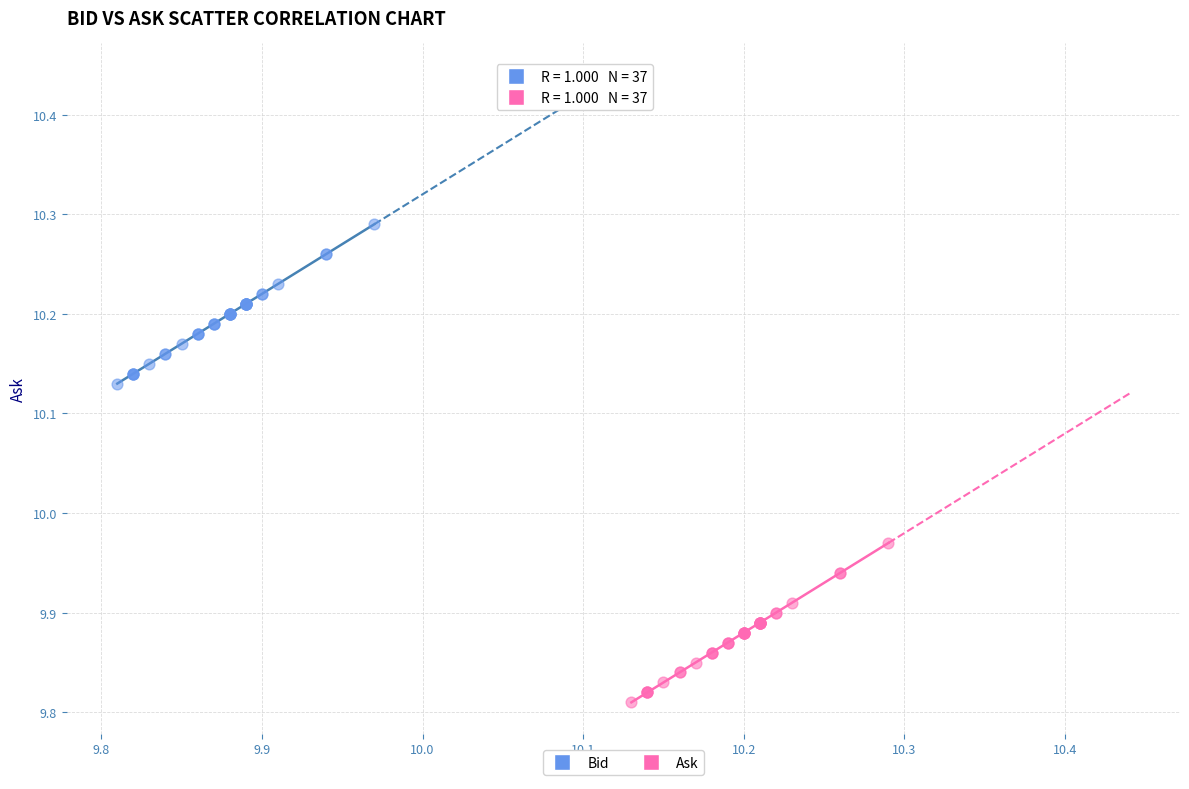

Which series reaches the minimum Y coordinate?

Ask